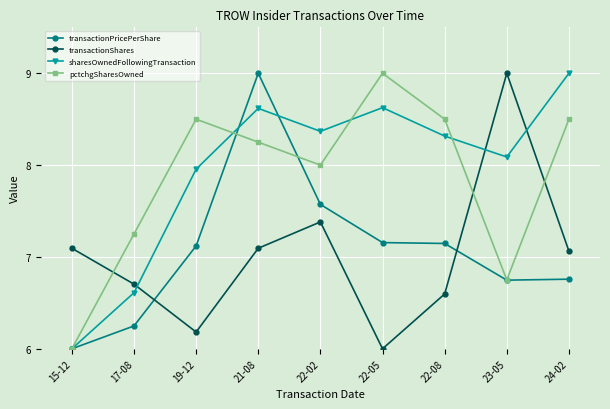

At which category is the sum across all series the highest?

21-08